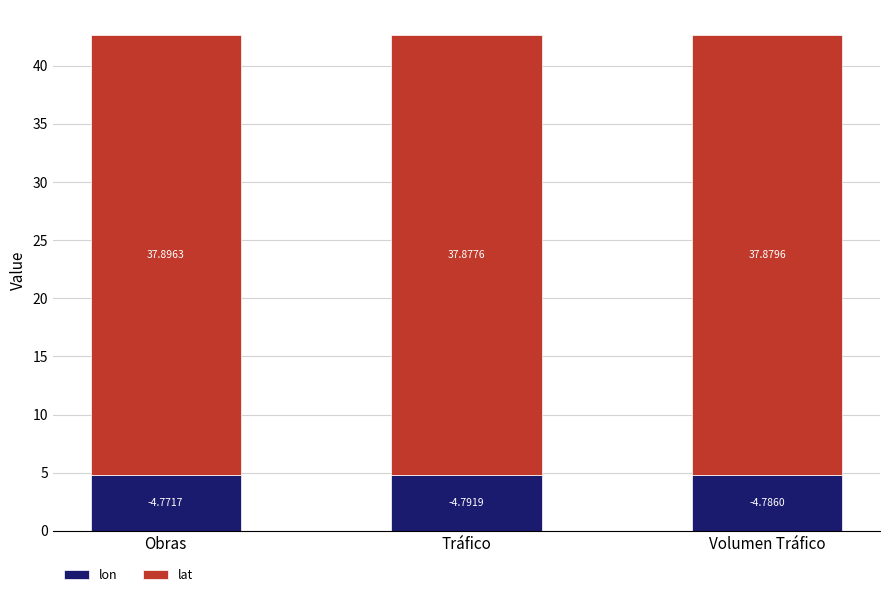

At which label does lon reach its peak?

Tráfico